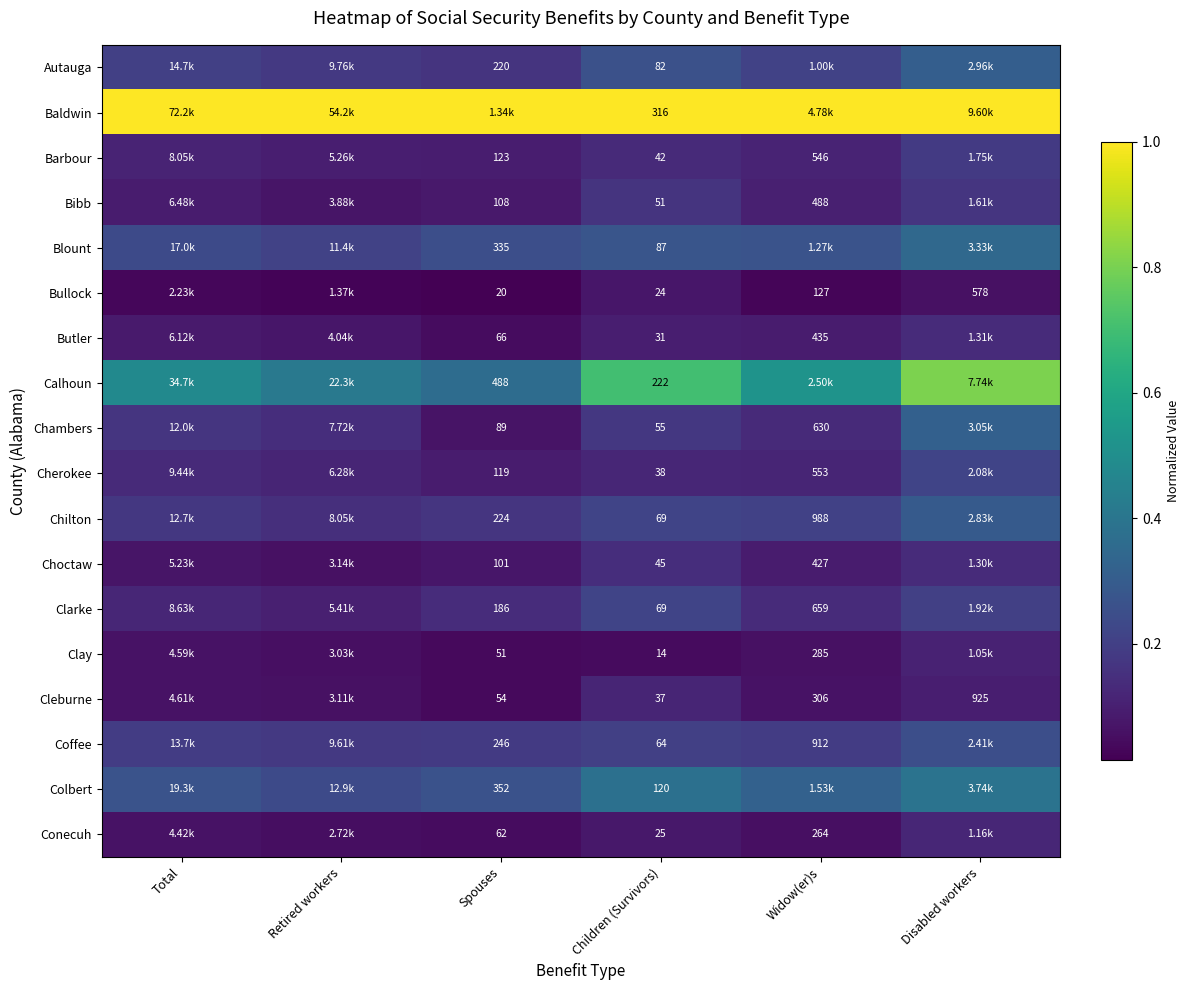

Is it true that Colbert equals 0.3 at Spouses?

True